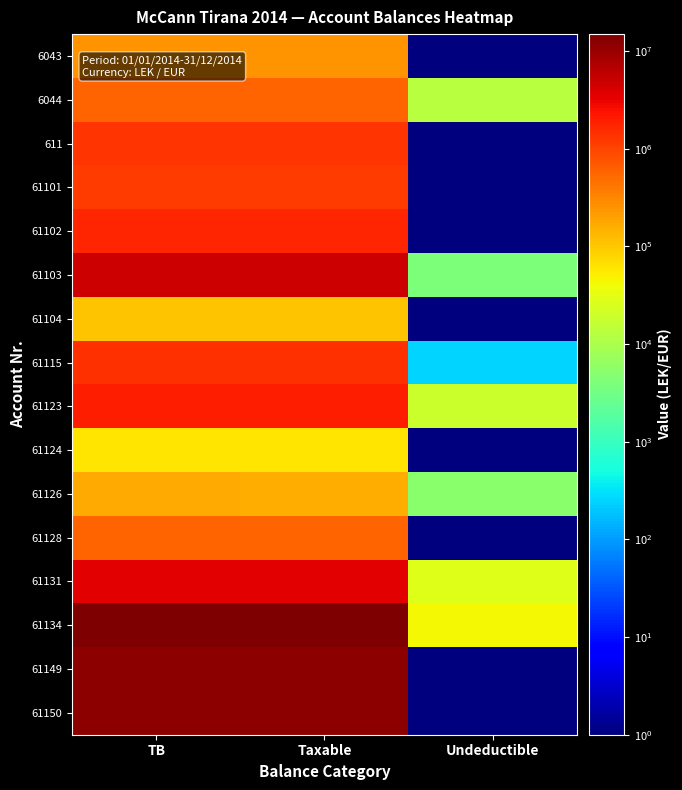

Count the number of data series in this chart.

16